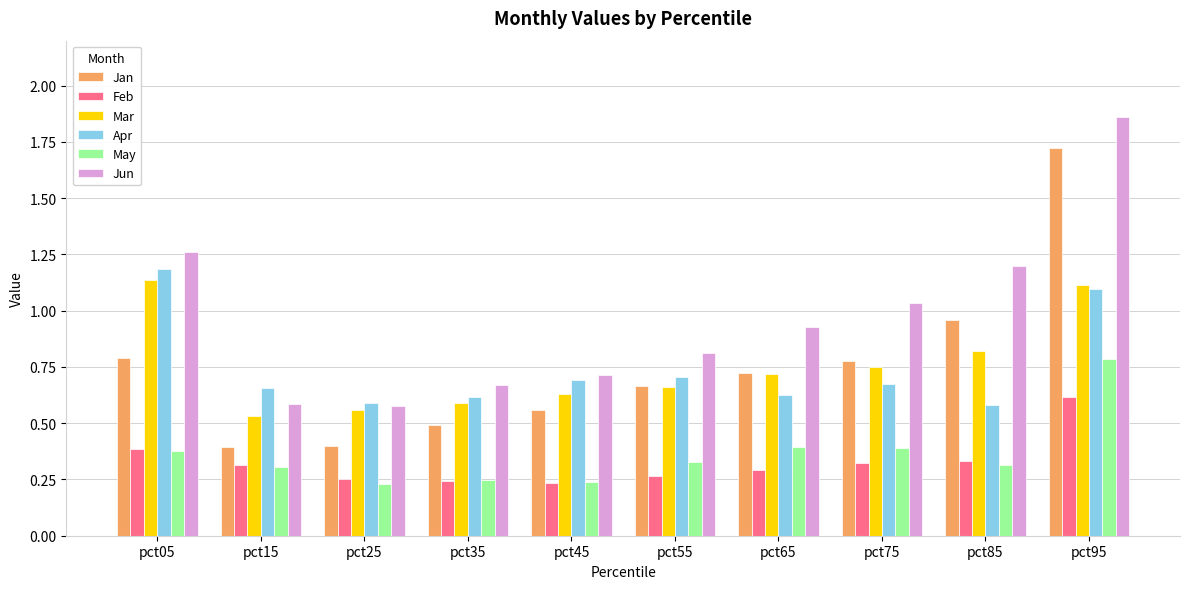

Count the May values in the range 0 to 1.

10